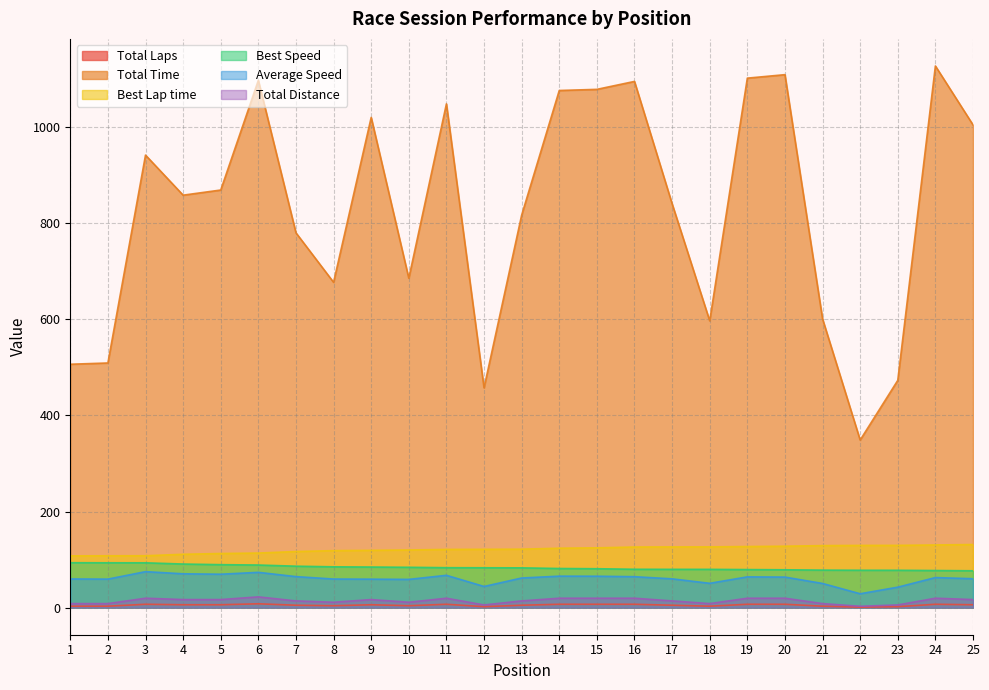

What is the sum of the Best Speed values at 25 and 1?

170.2